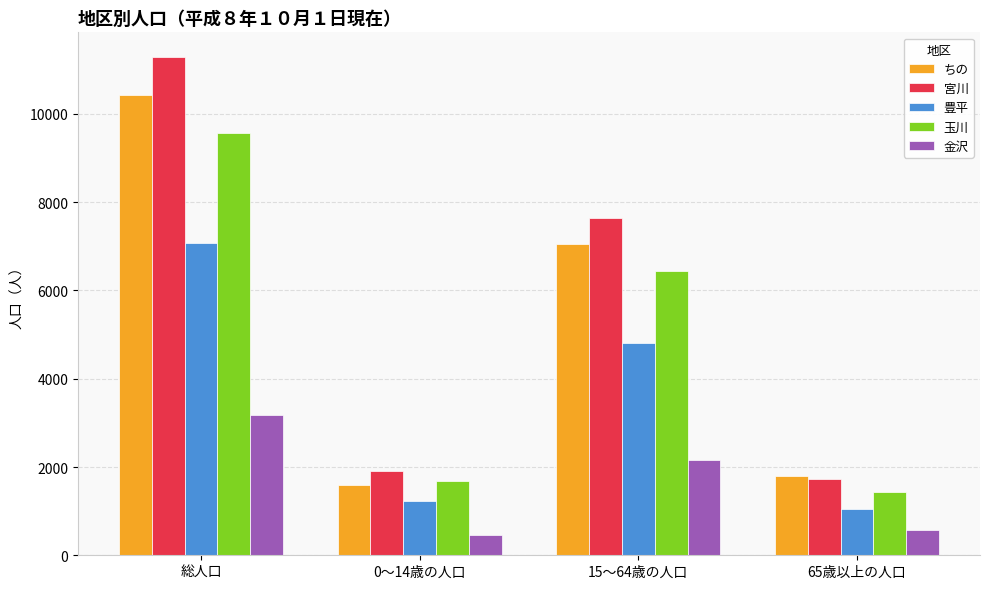

Is it true that 豊平 equals 8403 at 15～64歳の人口?

False